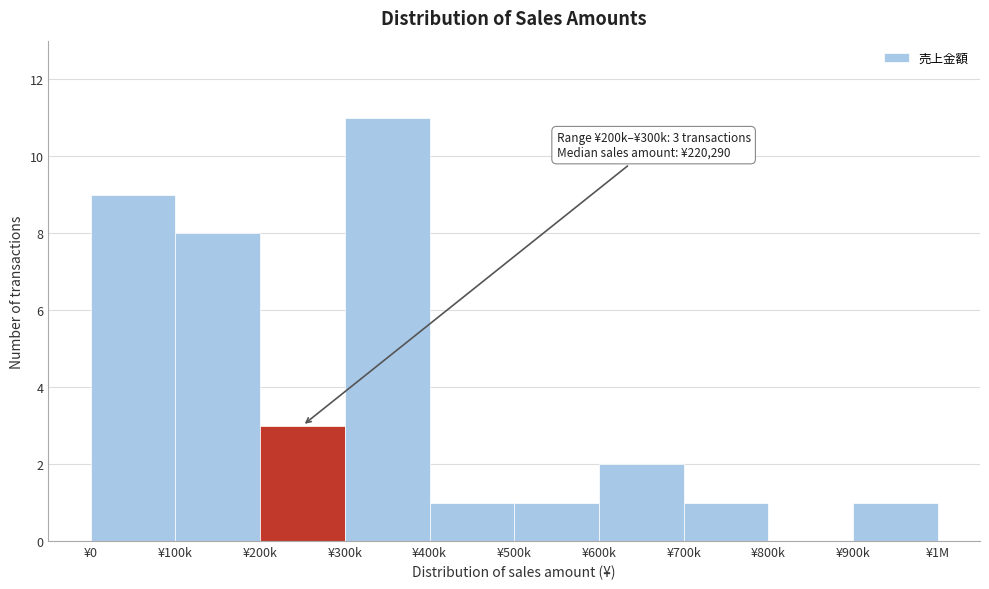

Reading right to left, extract all data points from this chart.

¥900k=1	¥800k=0	¥700k=1	¥600k=2	¥500k=1	¥400k=1	¥300k=11	¥200k=3	¥100k=8	¥0=9